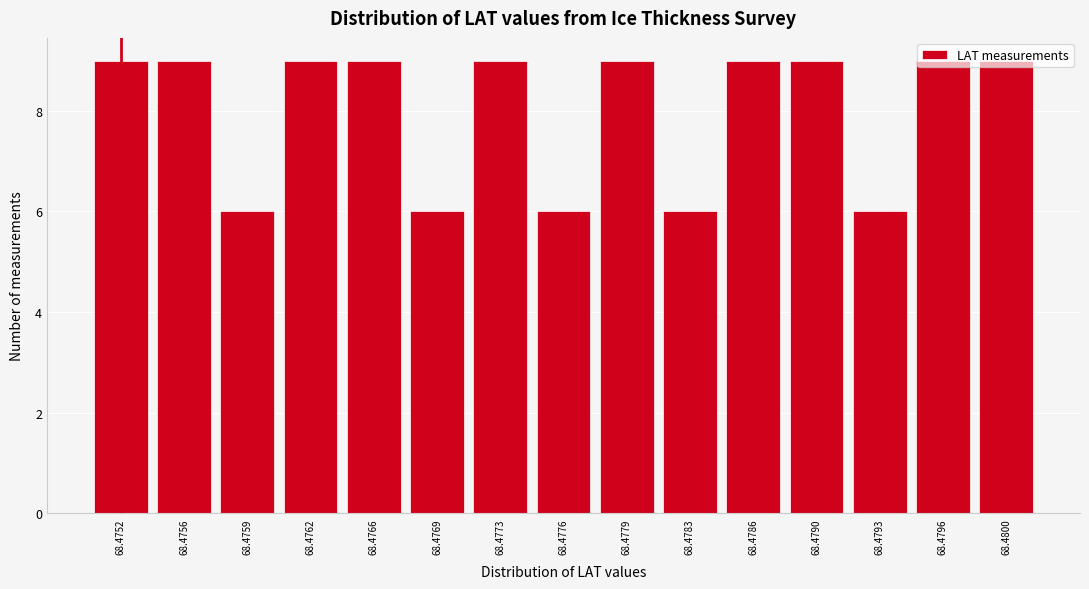

What is the value of the 11th bar from the left?

9